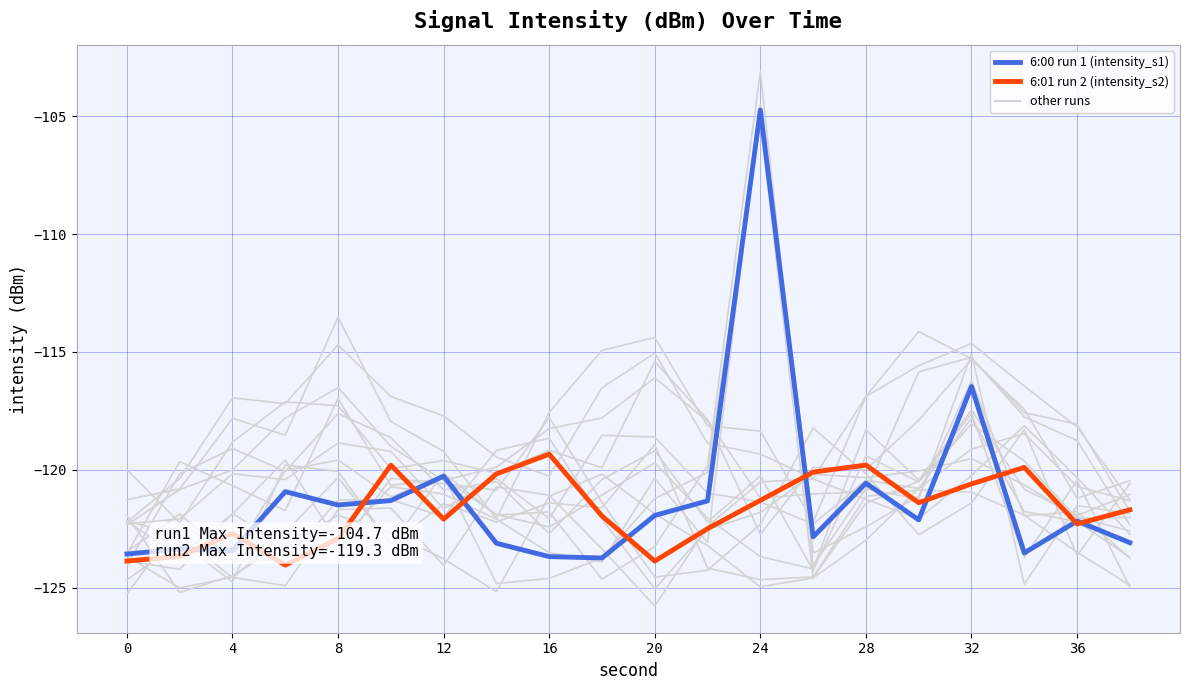

How many interior local peaks does the 6:00 run 1 (intensity_s1) series have?

7